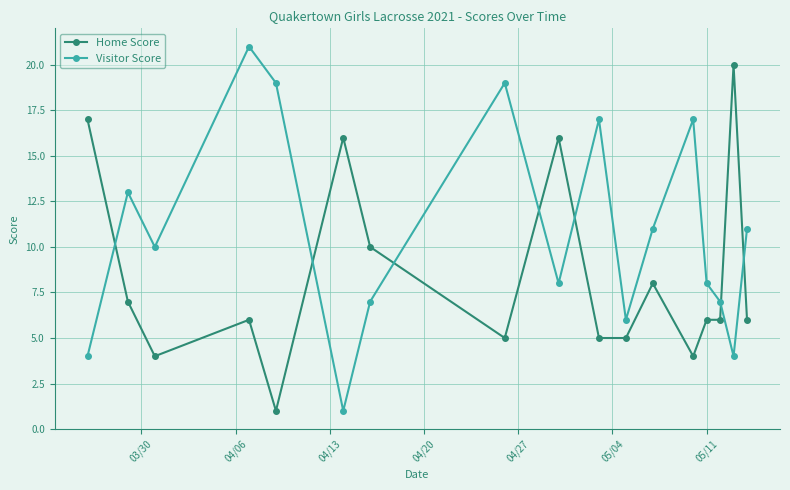

Reading right to left, transcribe all the data shown in this chart.

Home Score: 6	20	6	6	4	8	5	5	16	5	10	16	1	6	4	7	17
Visitor Score: 11	4	7	8	17	11	6	17	8	19	7	1	19	21	10	13	4